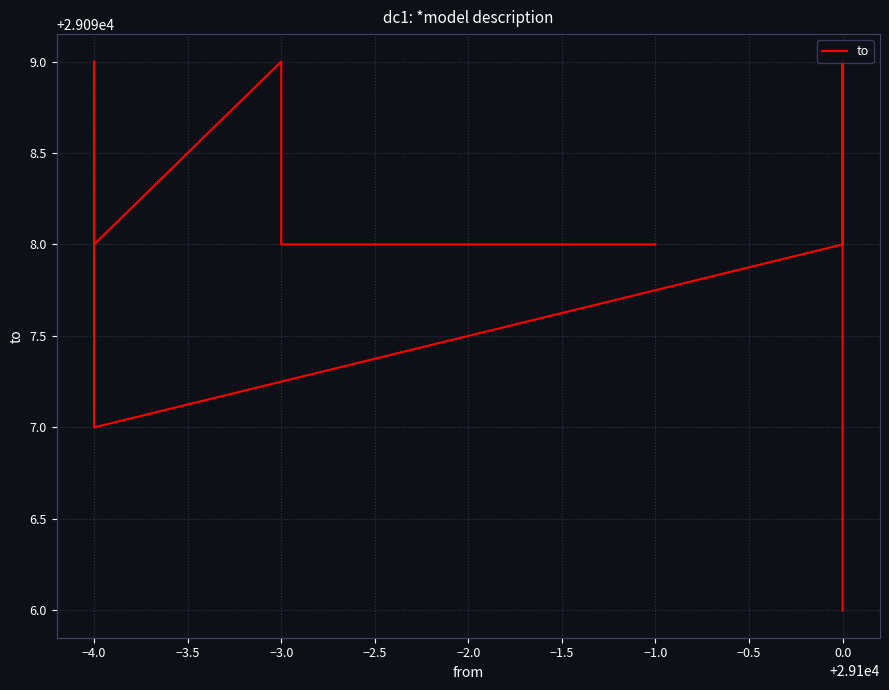

What is the difference between the maximum and minimum values?

3